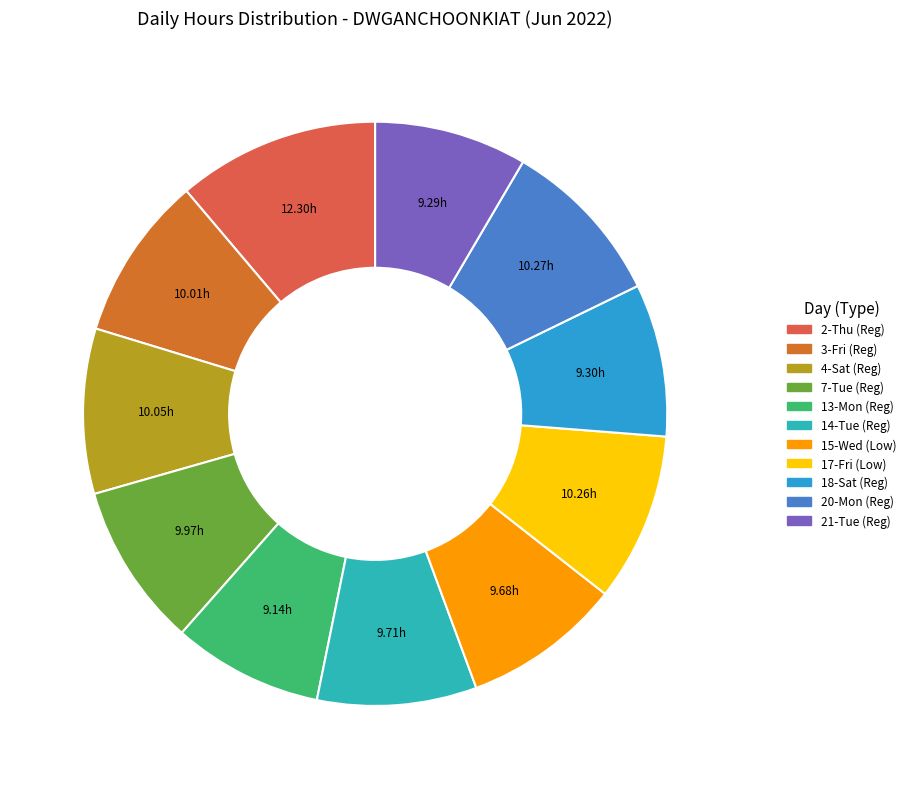

Count the number of slices in the pie.

11